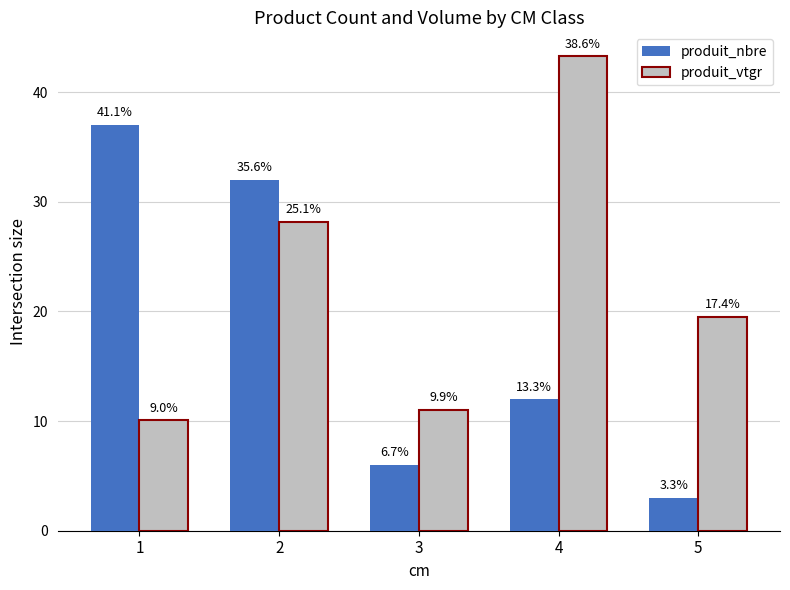

Is it true that produit_vtgr equals 4.3 at 1?

False